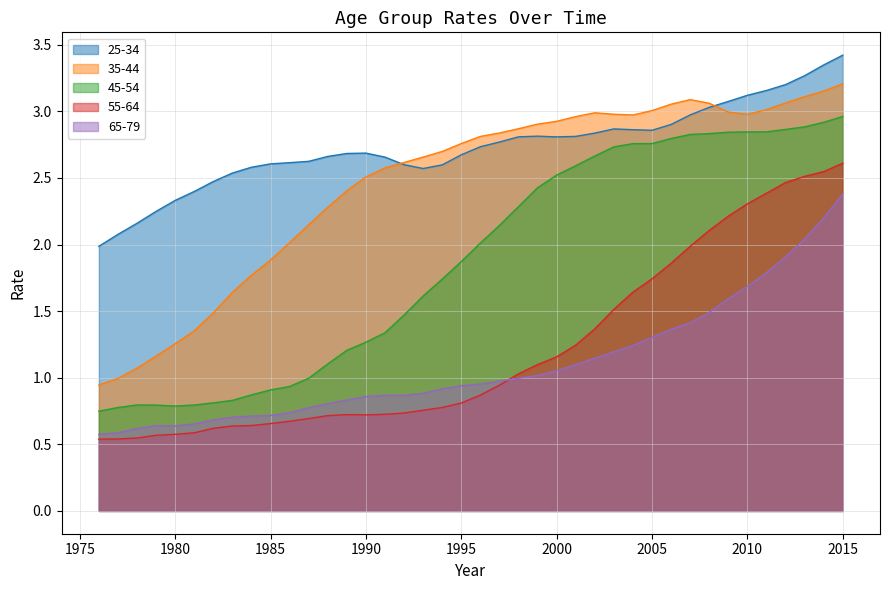

True or false: 55-64 and 35-44 cross at least once.

False